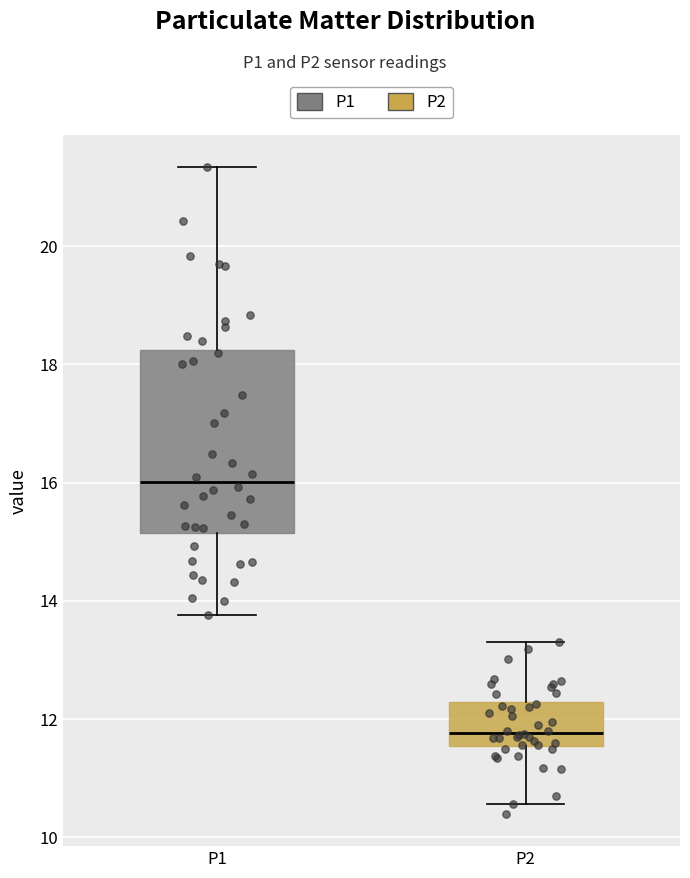

Reading left to right, read every box against the y-axis: the position of its median line, the range the box covers, and the ends of its whiskers. The values are not printed on the chart, so give them approximately, as read against the axis.

P1: median 16.0, box 15.2 to 18.2, whiskers 13.8 to 21.4
P2: median 11.8, box 11.6 to 12.2, whiskers 10.6 to 13.4